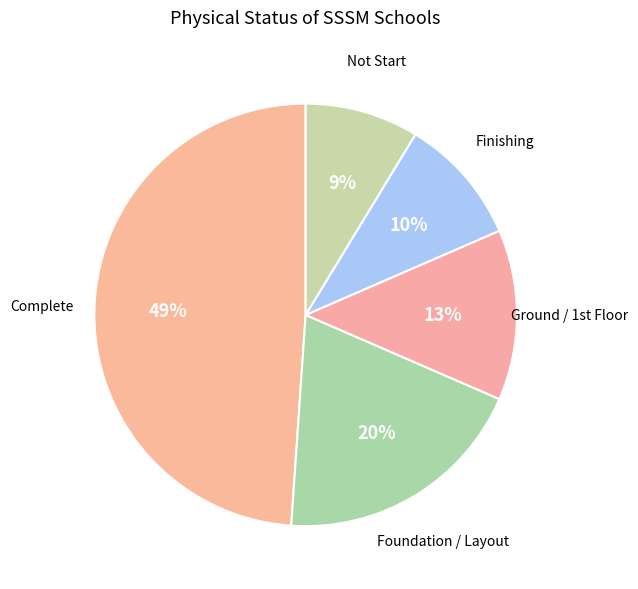

How many segments does this pie chart have?

5